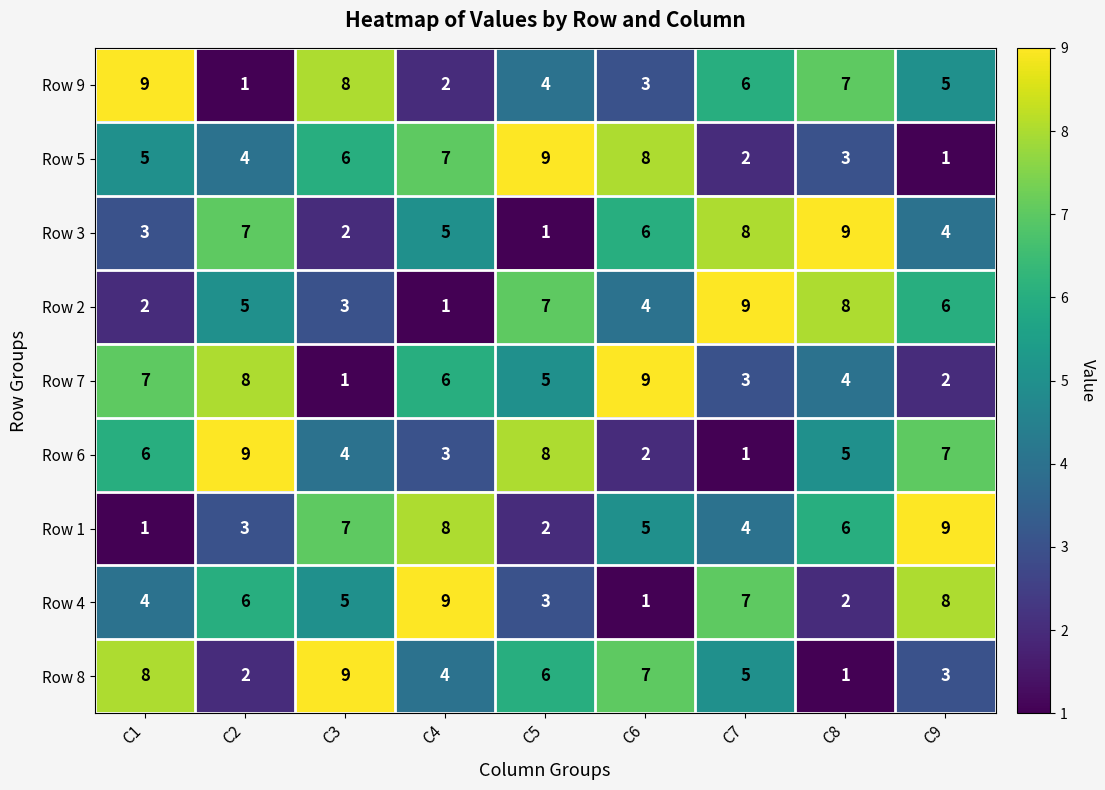

Rank the categories by Row 7 value from lowest to highest.

C3, C9, C7, C8, C5, C4, C1, C2, C6